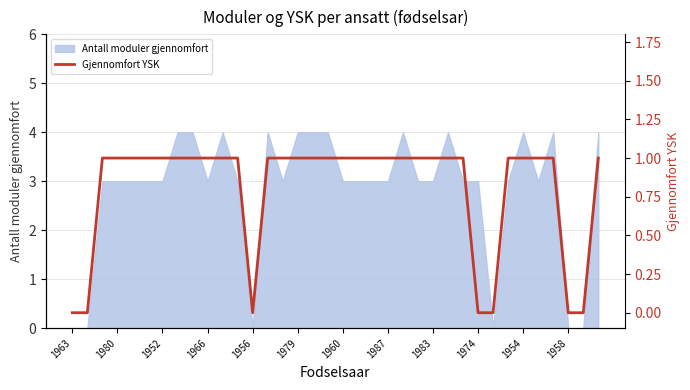

True or false: Antall moduler gjennomfort has a value of 3 at 1952.

True